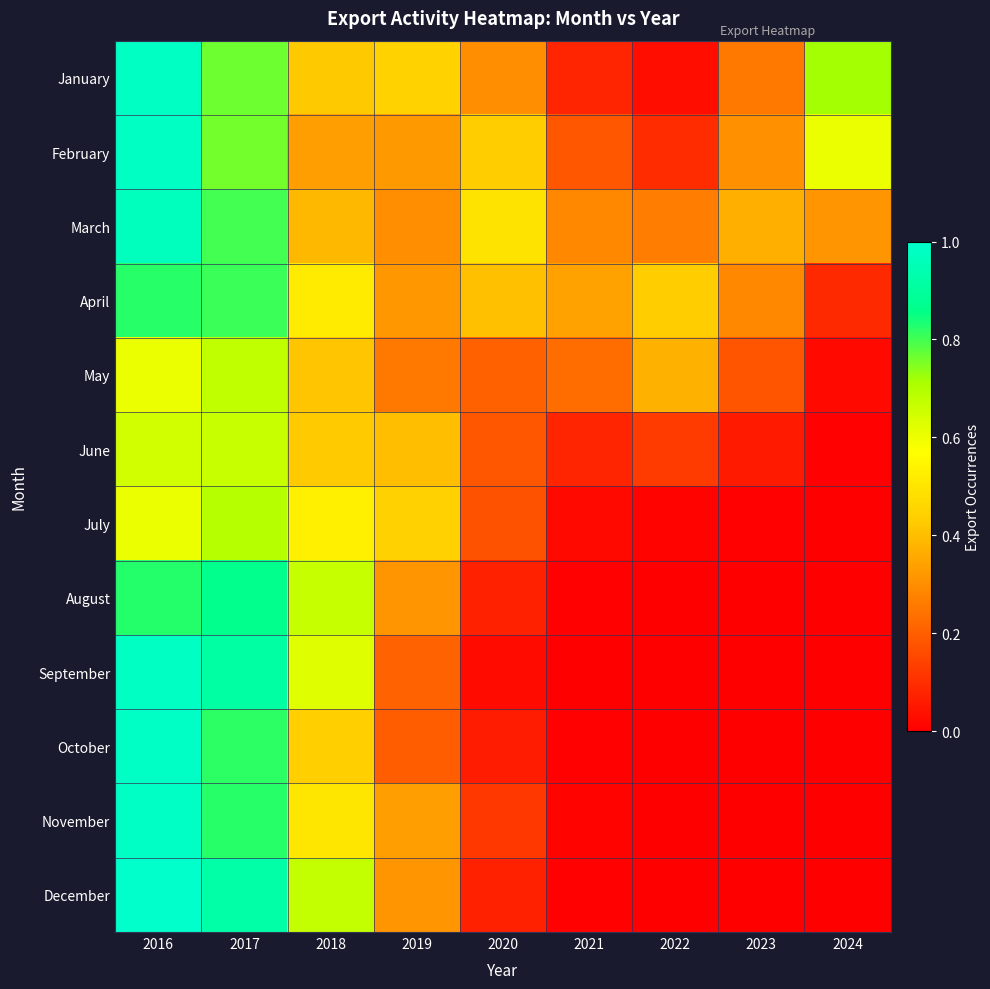

At 2021, list the series in order from largest to smallest.

April, March, May, February, January, June, July, November, August, December, October, September